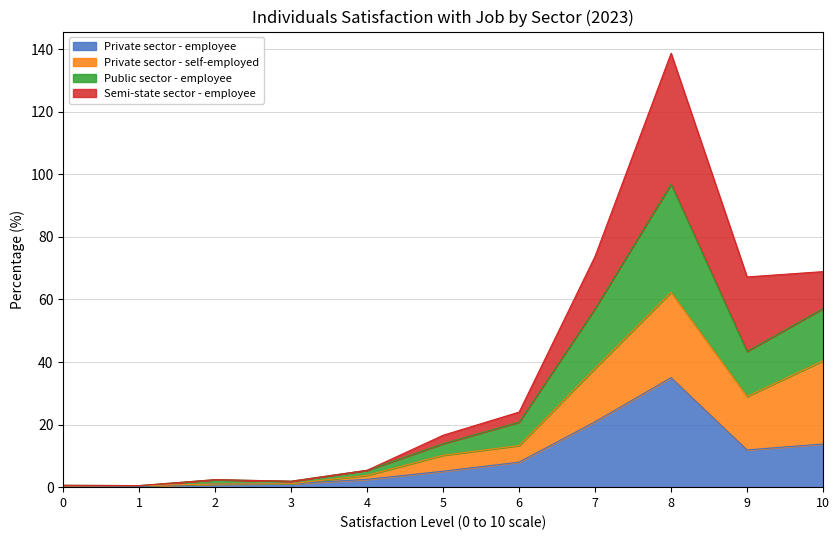

What is the highest value of the Private sector - employee series?

35.0